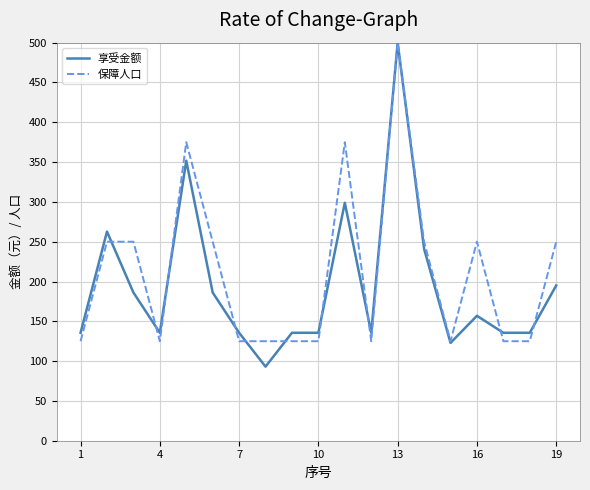

What is the highest value of the 享受金额 series?

500.0